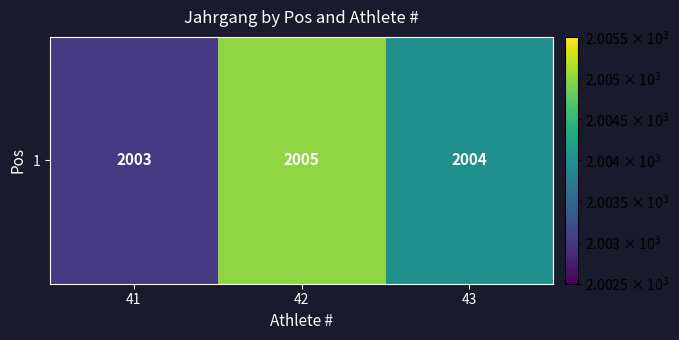

List the labels in order of value, largest first.

42, 43, 41